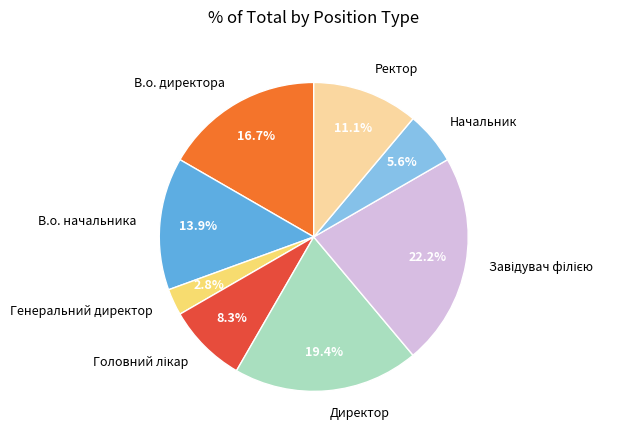

Which category has the smallest portion of the pie?

Генеральний директор